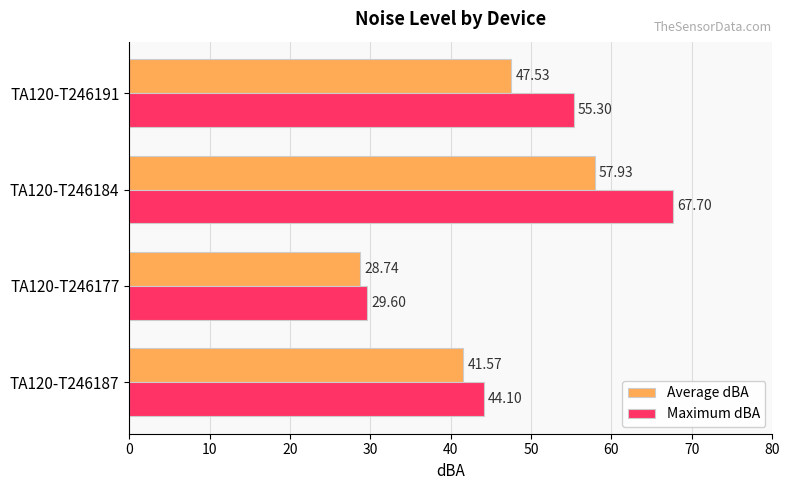

What is the difference between the maximum and minimum values in the Average dBA series?

29.2